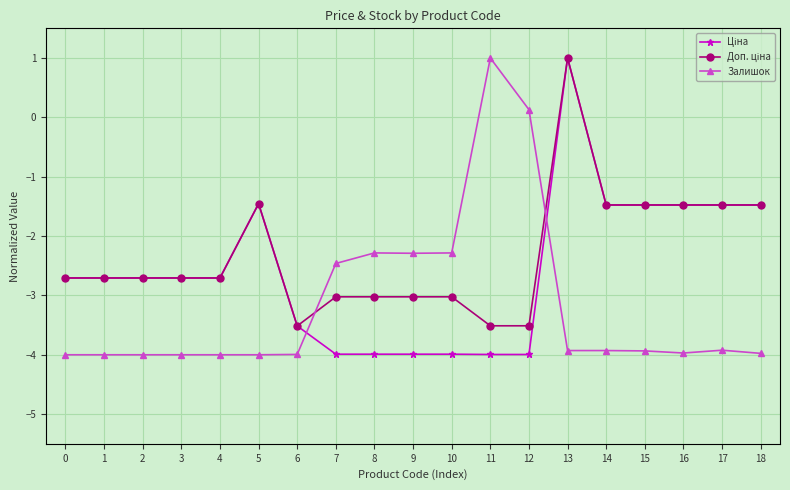

What is the spread (max minus min) of values at 18?

2.5